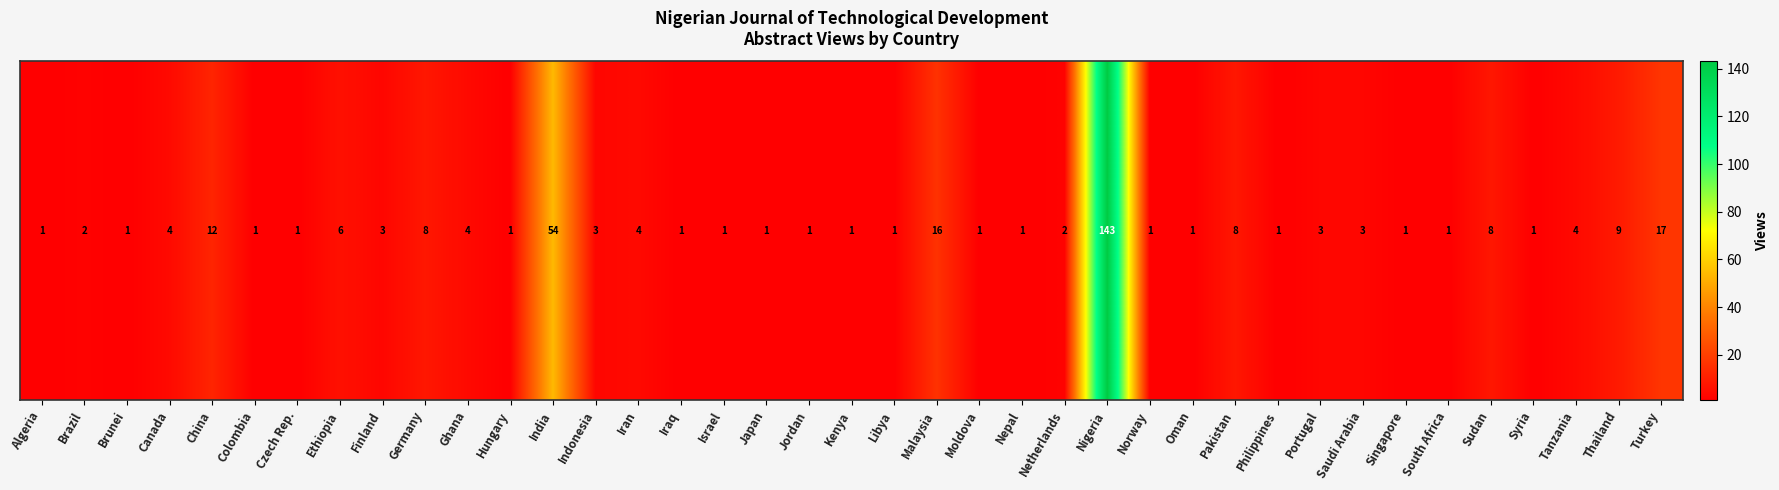

Rank the categories by value from lowest to highest.

Algeria, Brunei, Colombia, Czech Rep., Hungary, Iraq, Israel, Japan, Jordan, Kenya, Libya, Moldova, Nepal, Norway, Oman, Philippines, Singapore, South Africa, Syria, Brazil, Netherlands, Finland, Indonesia, Portugal, Saudi Arabia, Canada, Ghana, Iran, Tanzania, Ethiopia, Germany, Pakistan, Sudan, Thailand, China, Malaysia, Turkey, India, Nigeria